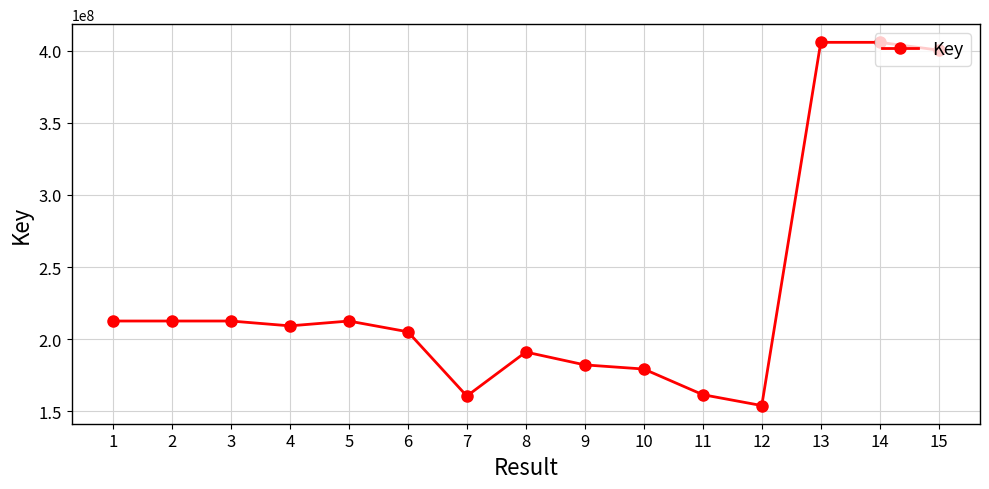

What is the value of the 1st point from the left?

212651127